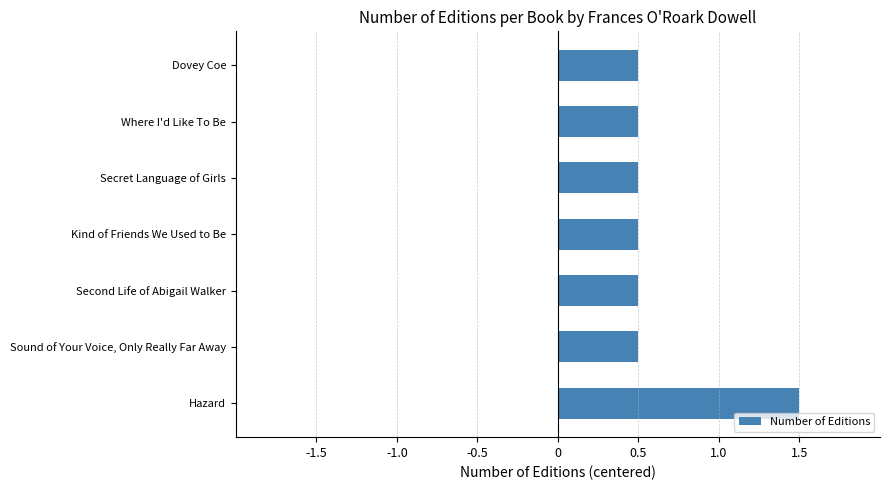

Are the bars grouped side by side (vs. stacked)?

No